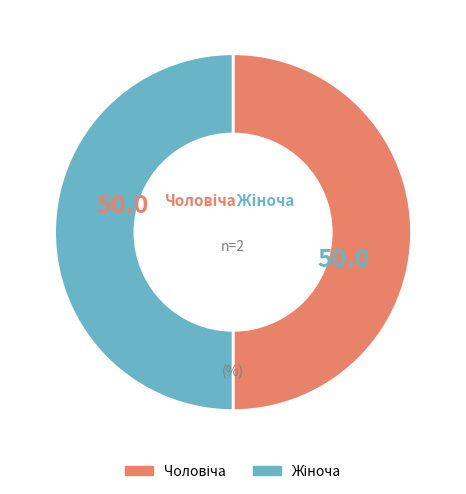

Count the number of slices in the pie.

2